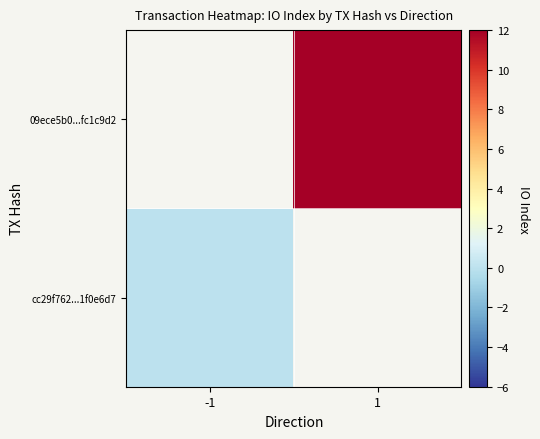

List the labels in order of 09ece5b0...fc1c9d2 value, smallest first.

-1, 1